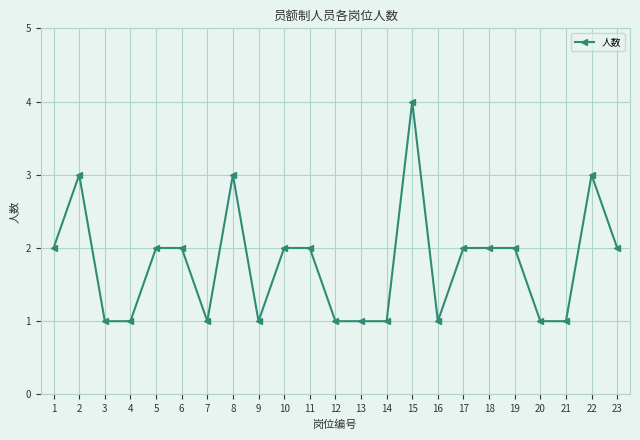

How many data points does each series have?

23